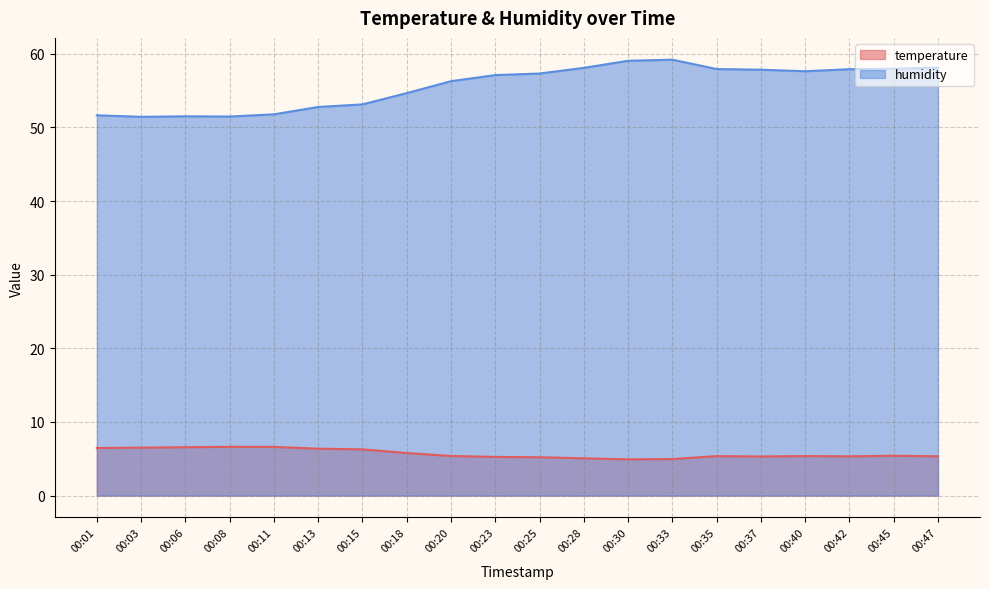

What is the greatest value displayed?

59.2